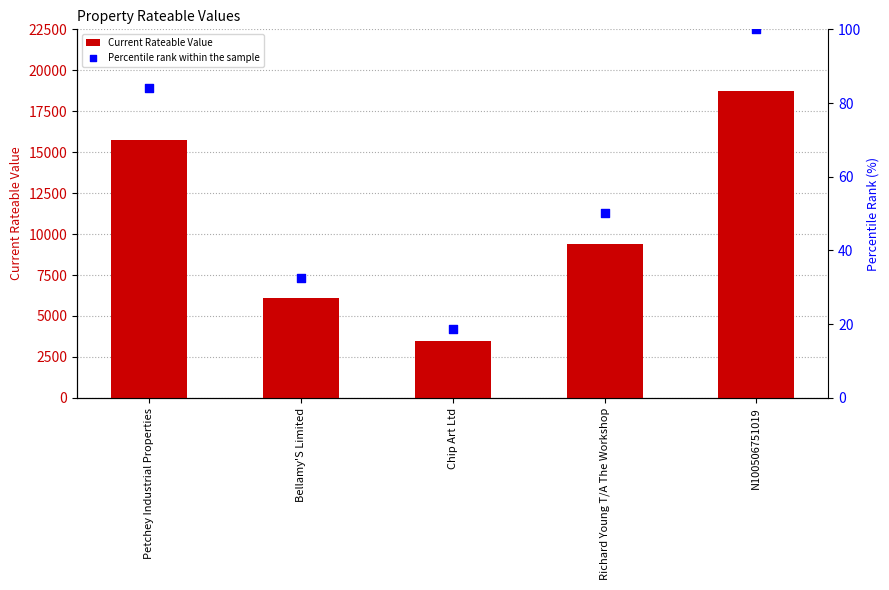

At how many categories does at least one series exceed 16340?

1